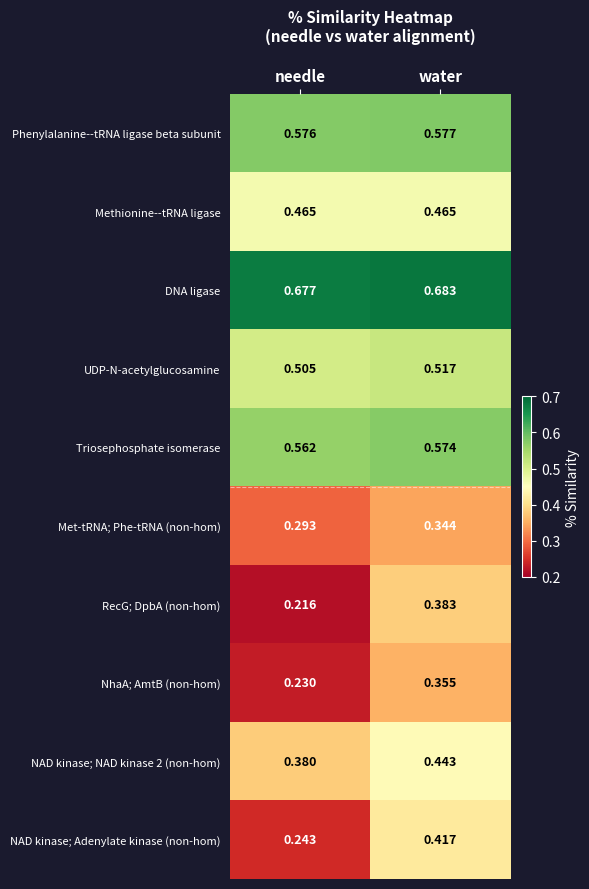

At which label is NhaA; AmtB (non-hom) closest to 0?

needle